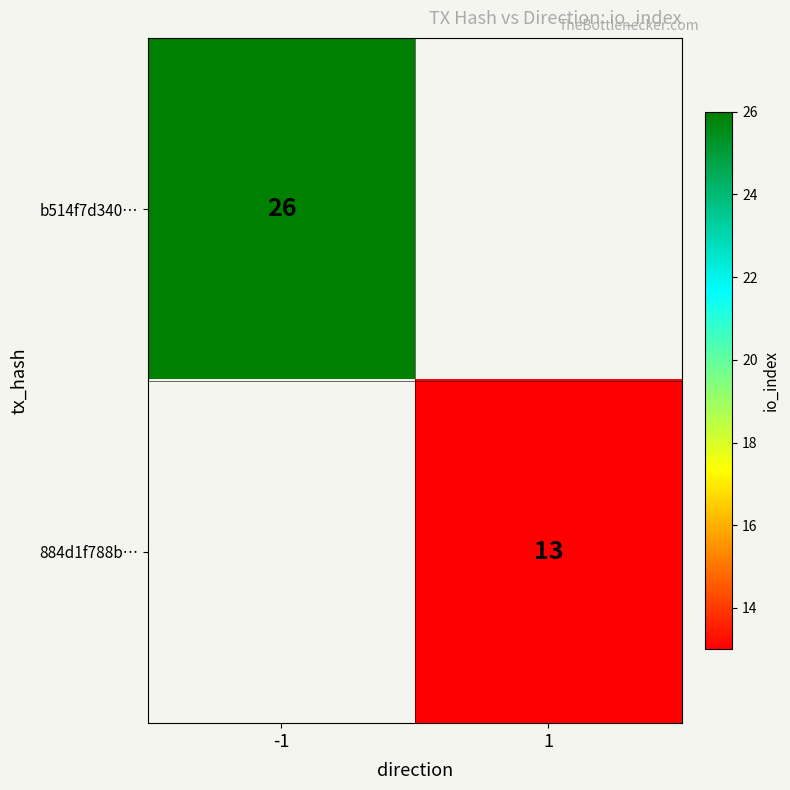

What is the greatest value displayed?

26.0